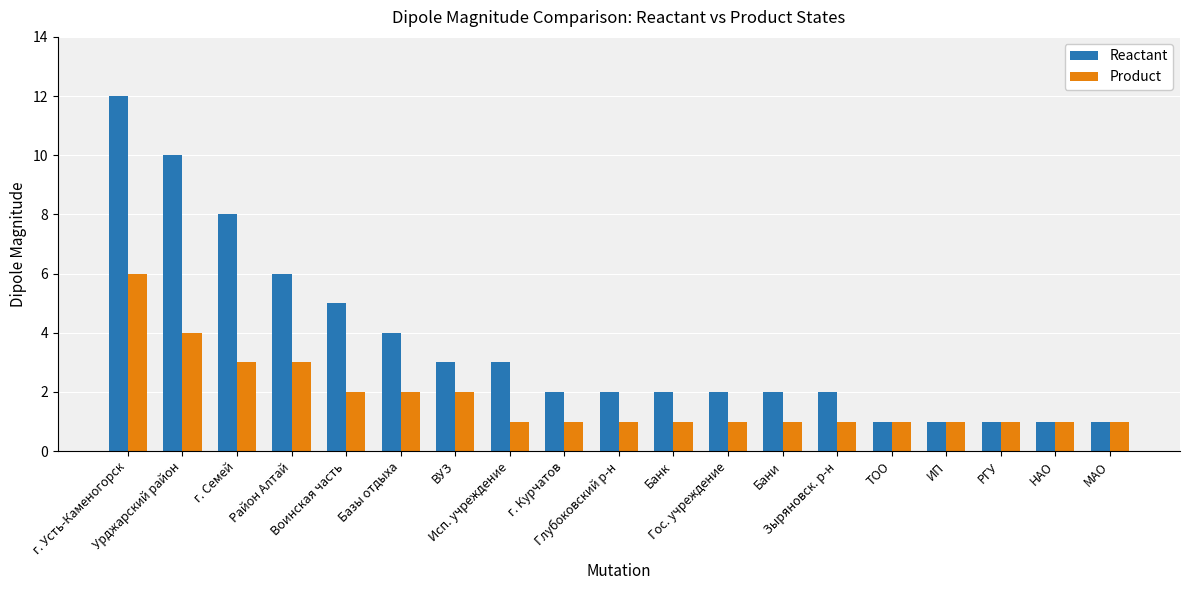

Which series has the largest range (max minus min)?

Reactant